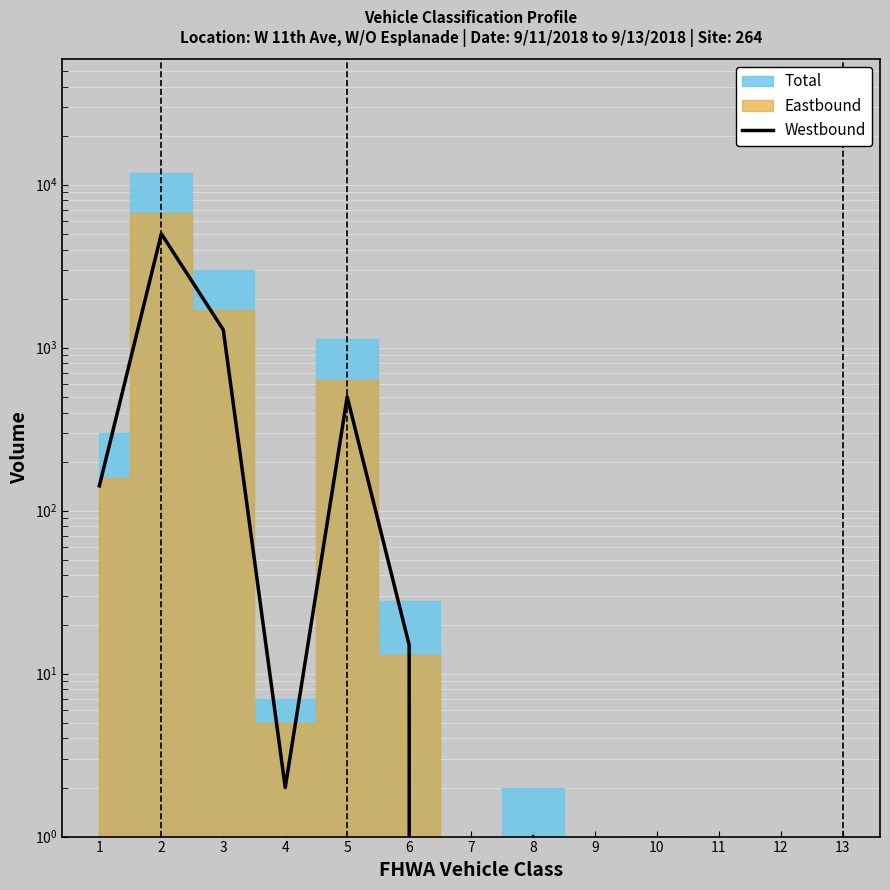

What is the change in value from 5 to 13?

-499